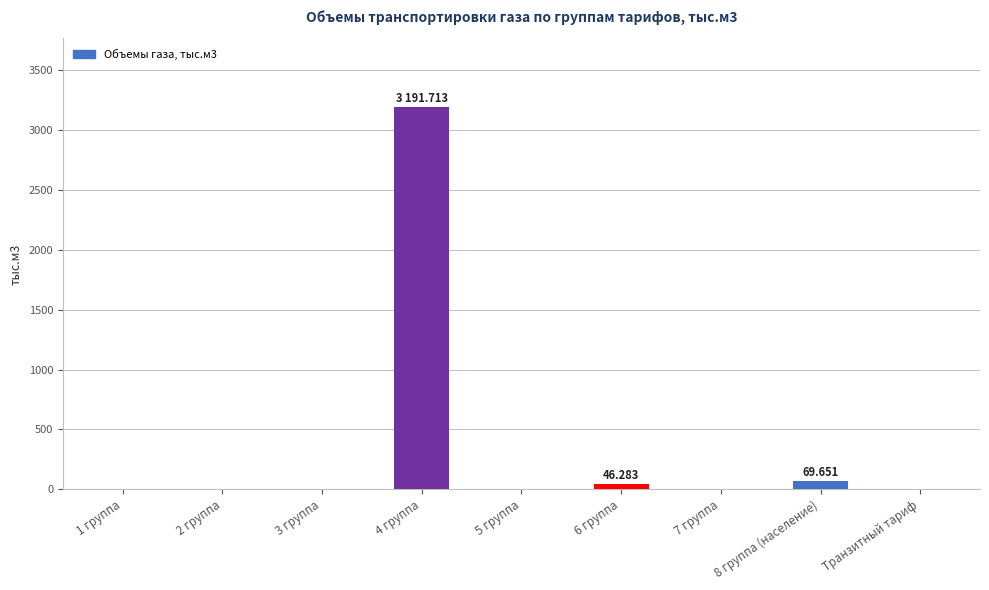

Are the bars horizontal?

No